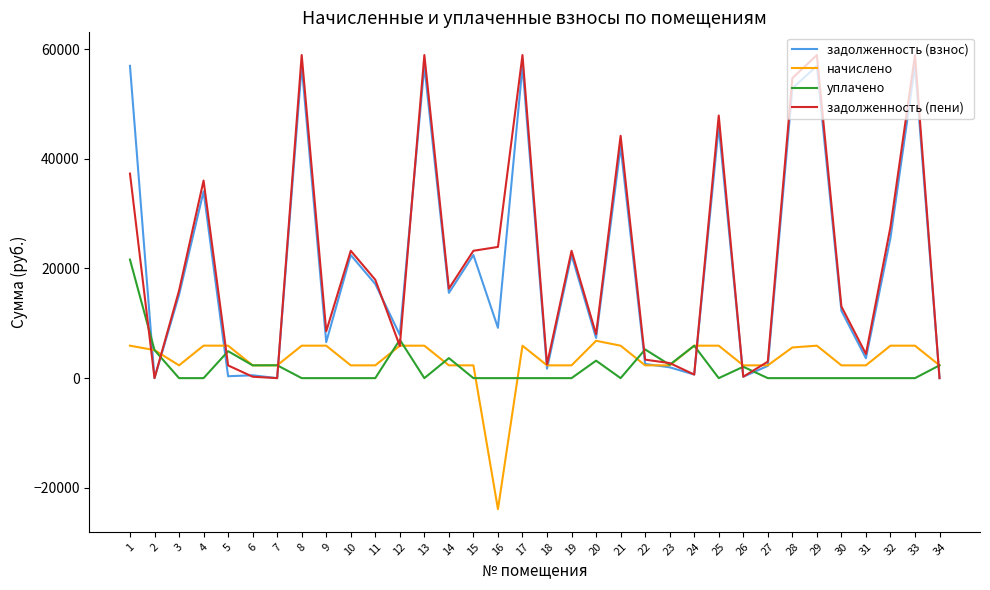

Which series has the largest range (max minus min)?

задолженность (пени)